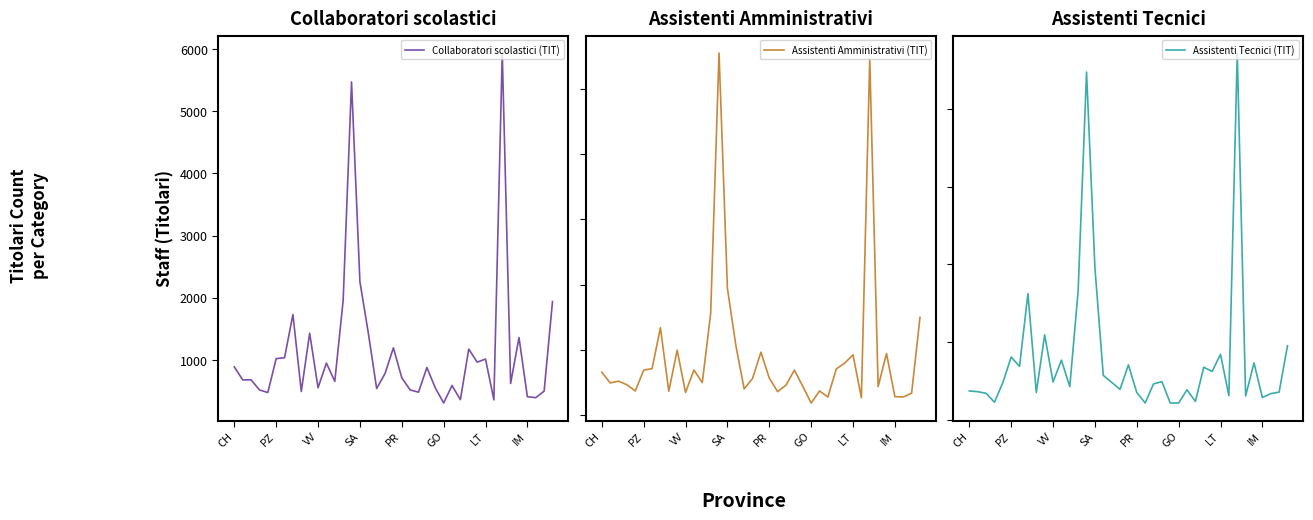

Reading left to right, what are all the values shown in this chart?

Collaboratori scolastici (TIT): 889	679	681	518	476	1021	1036	1730	493	1430	553	950	656	1958	5469	2259	1436	541	782	1195	713	518	482	878	552	308	589	362	1175	965	1014	359	5935	622	1360	409	394	498	1938
Assistenti Amministrativi (TIT): 329	247	260	233	185	345	356	670	183	498	174	346	249	779	2774	972	537	201	281	482	284	180	230	345	221	93	185	139	354	398	462	133	2730	218	472	142	139	168	749
Assistenti Tecnici (TIT): 75	73	69	46	96	162	138	325	71	219	98	154	86	333	894	392	115	97	79	142	71	44	93	99	44	44	78	48	136	125	169	63	943	62	147	58	68	72	191